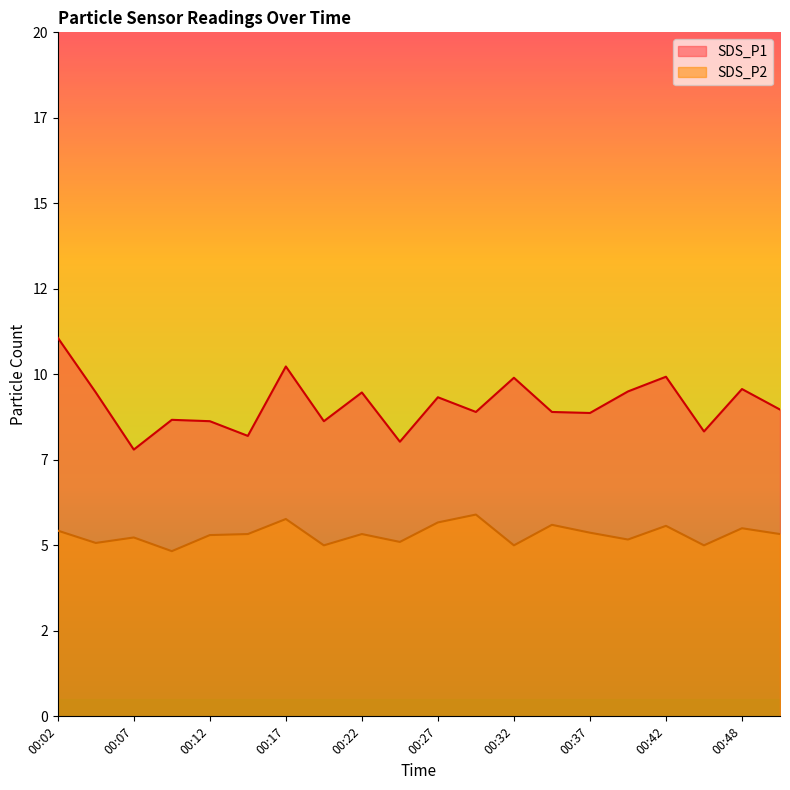

What are all the series names shown in the legend?

SDS_P1, SDS_P2